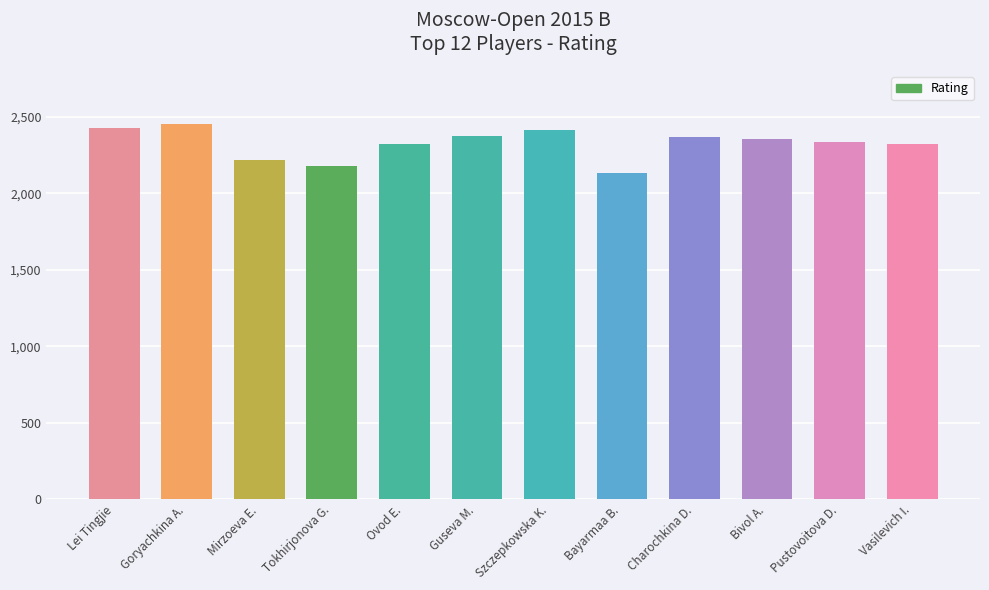

What value does the data have at Tokhirjonova G.?

2181